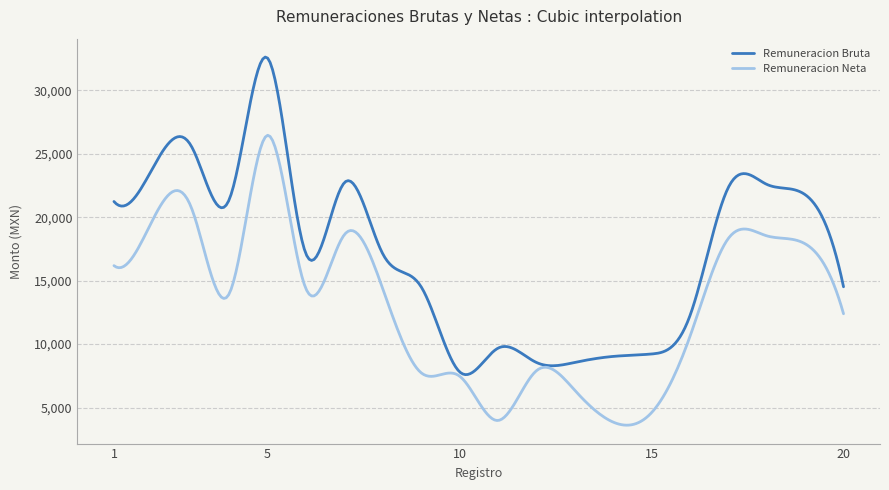

List the series in order of their peak value, highest first.

Remuneracion Bruta, Remuneracion Neta